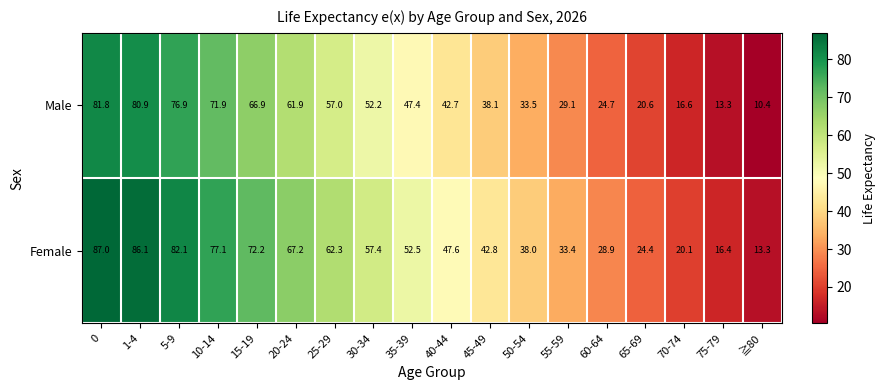

Rank the series at 15-19 from highest to lowest value.

Female, Male